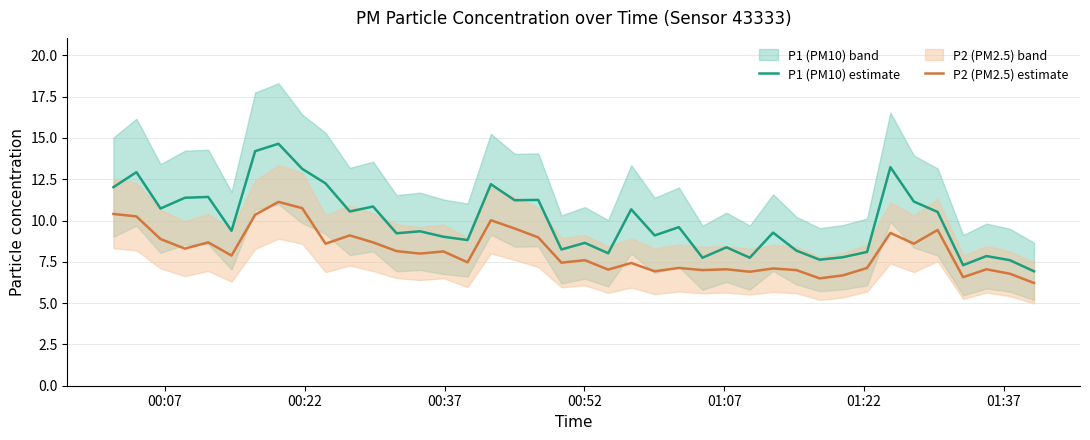

True or false: P1 (PM10) estimate and P2 (PM2.5) estimate intersect in this chart.

False